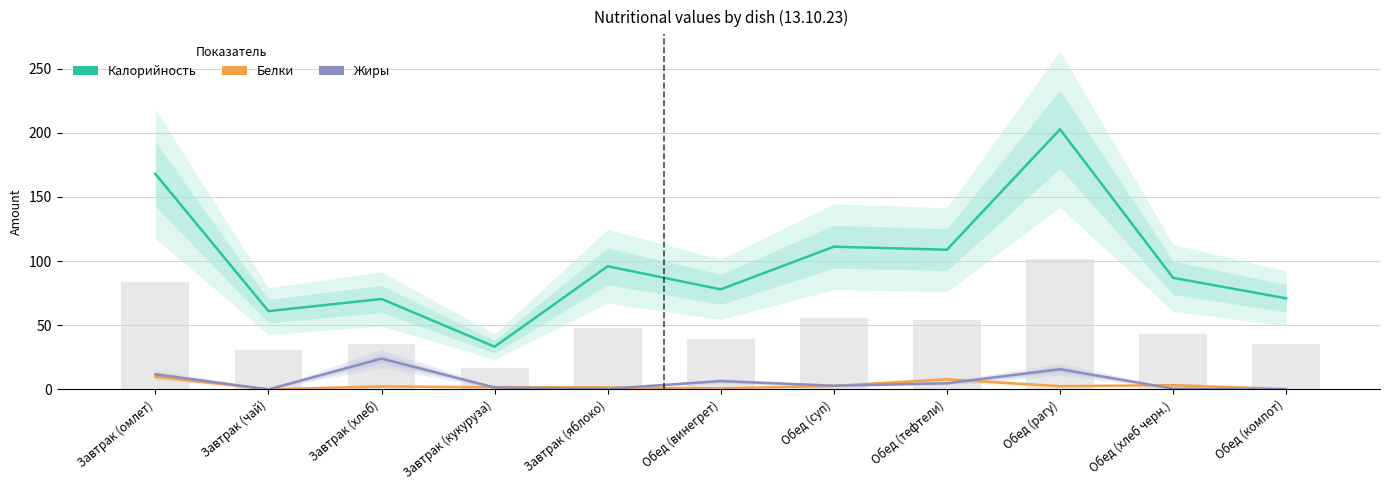

Is it true that Белки equals 10.0 at Завтрак (омлет)?

True